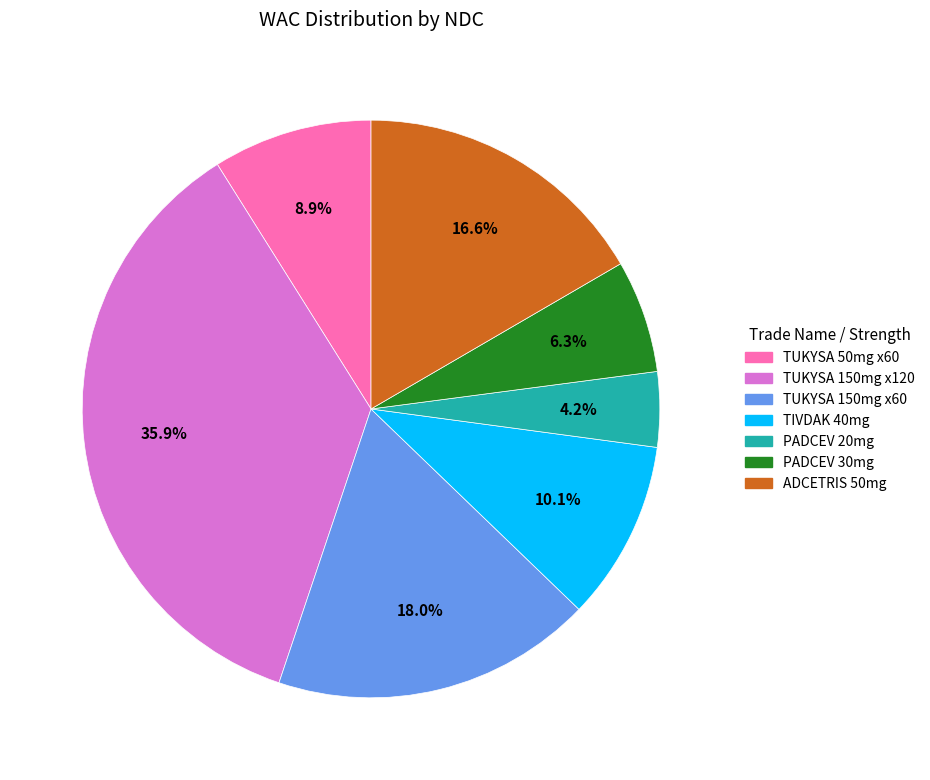

Does any single category account for the majority?

No